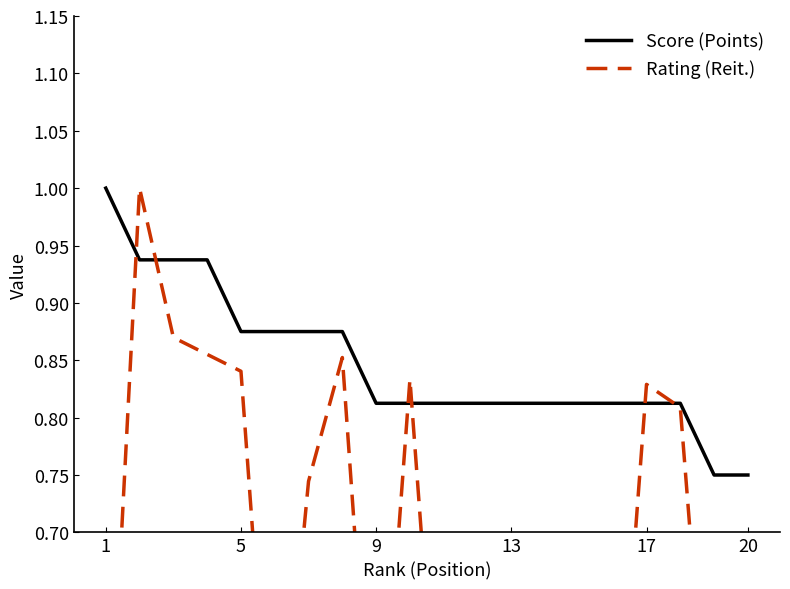

True or false: Rating (Reit.) and Score (Points) cross at least once.

True